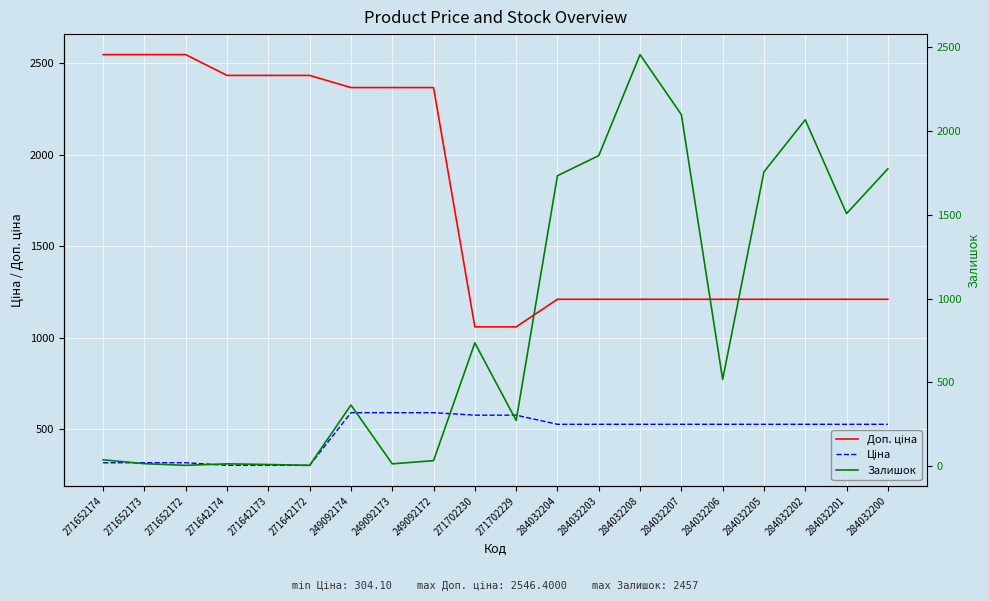

What position from the right is 284032202?

3